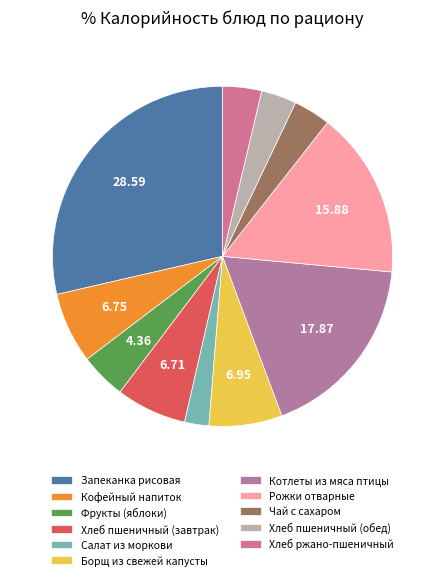

Which has a higher value, Кофейный напиток or Салат из моркови?

Кофейный напиток